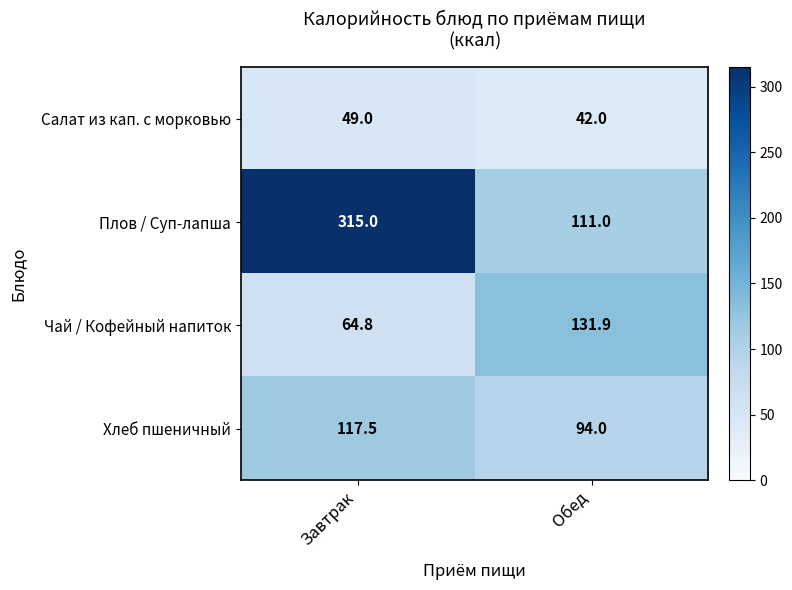

What is the total value across all series at Обед?

378.9